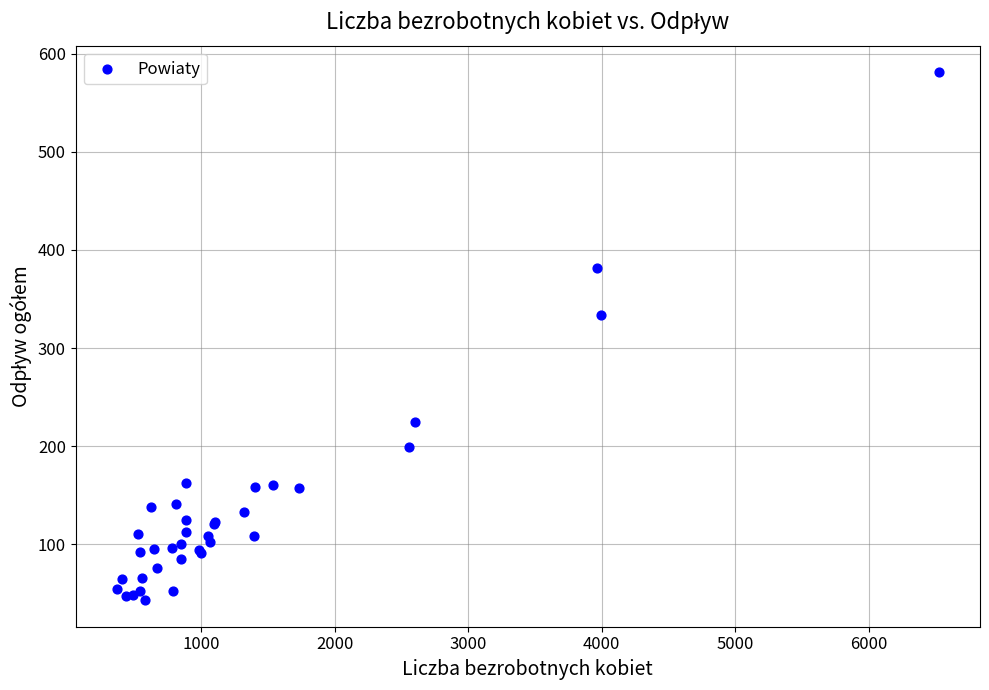

What Y value in the scatter plot is closest to 312?

334